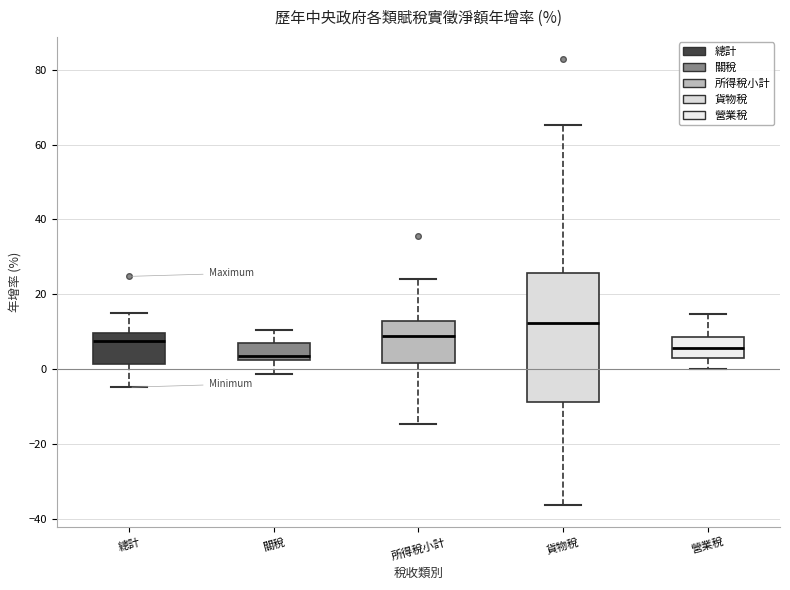

Where is the lower edge of the box for 營業稅 on the y-axis? The values are not printed on the chart, so give them approximately, as read against the axis.

2